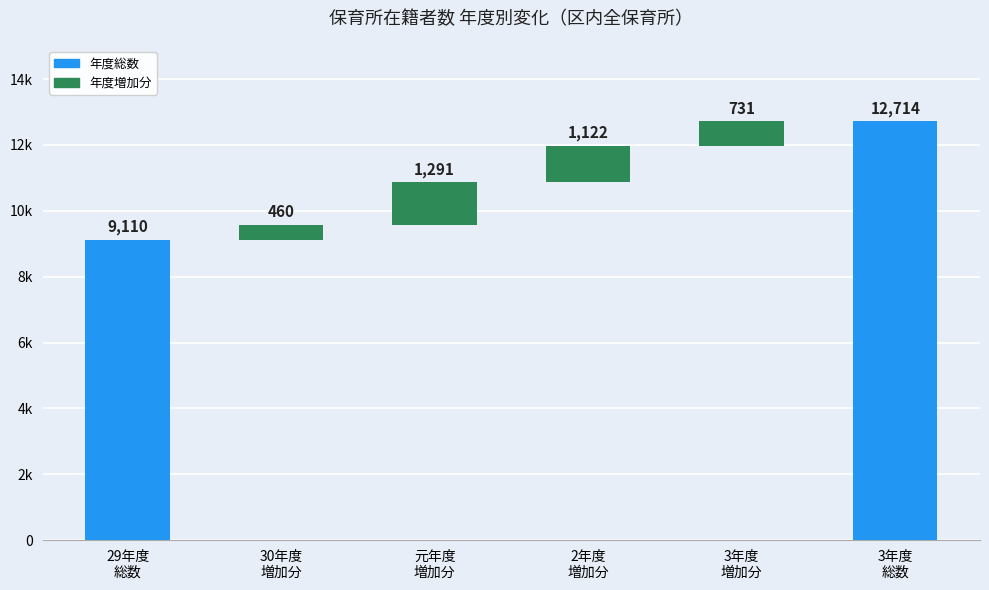

What is the difference between the maximum and minimum values?

12254